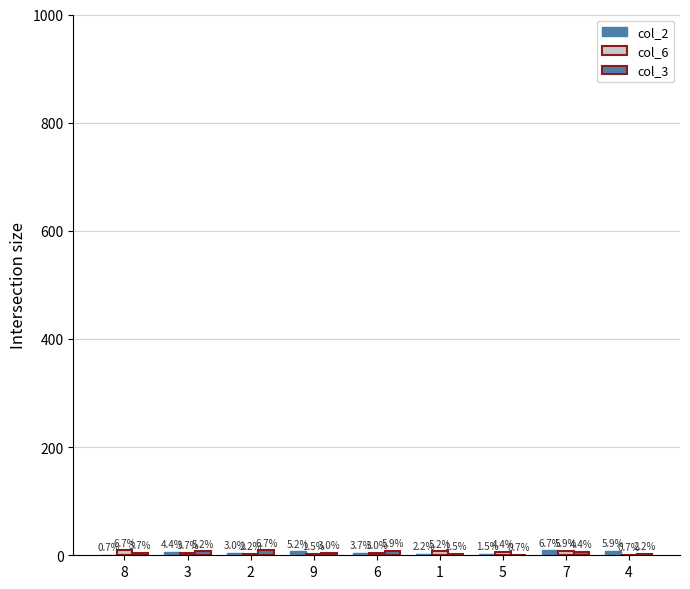

How many groups of bars are there?

9